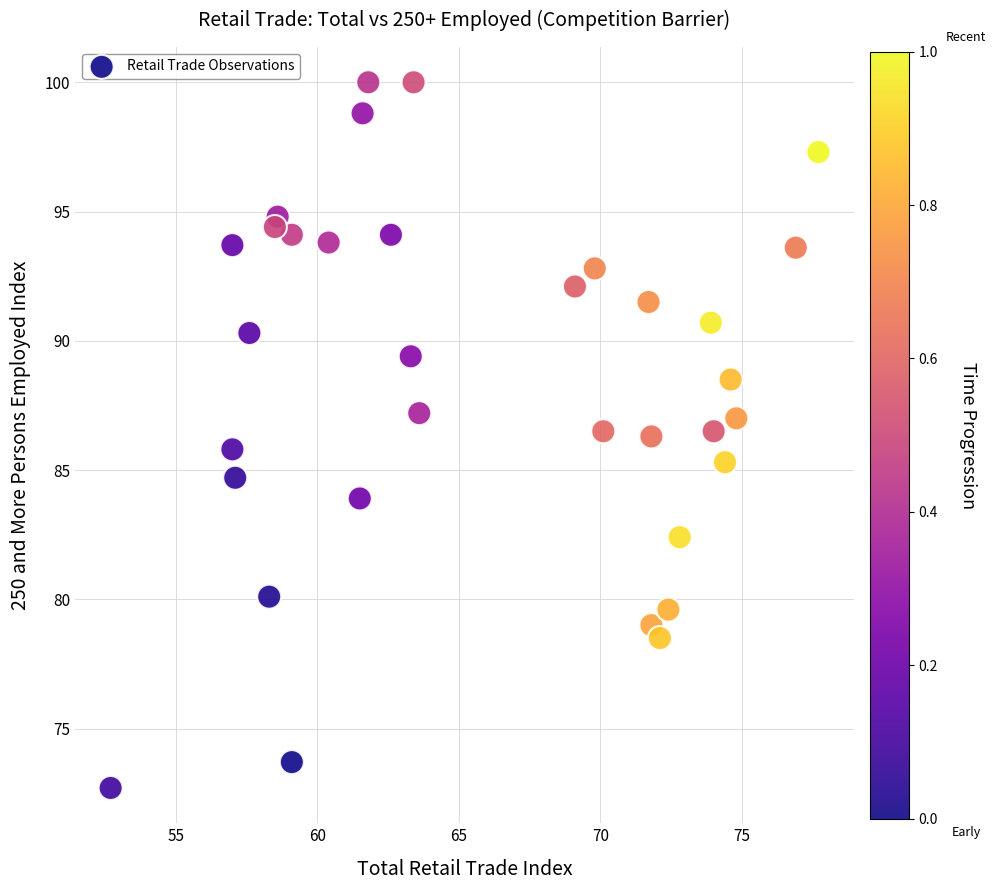

What is the range of Y values (max minus min)?

27.3